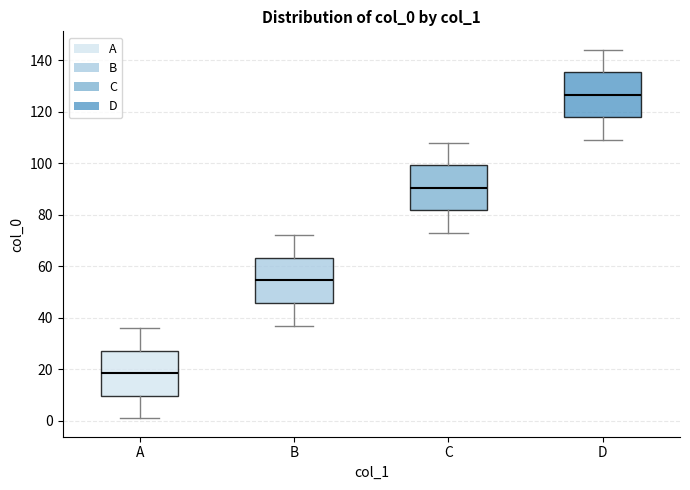

Reading left to right, transcribe this box plot: for each box, give where its median line is, the range the box spans, and where its two whiskers end, as read against the y-axis. The values are not printed on the chart, so give them approximately, as read against the axis.

A: median 18, box 10 to 28, whiskers 2 to 36
B: median 54, box 46 to 64, whiskers 38 to 72
C: median 90, box 82 to 100, whiskers 74 to 108
D: median 126, box 118 to 136, whiskers 110 to 144